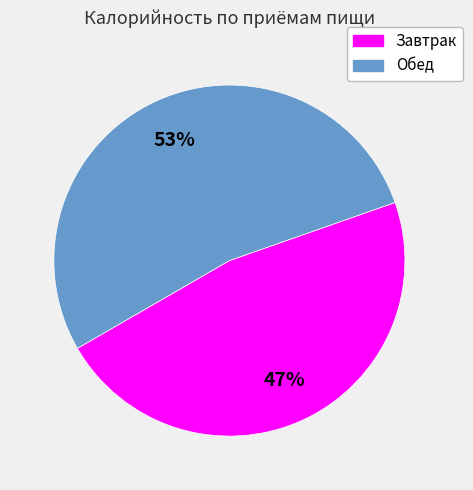

To the nearest percent, what portion does Обед represent?

53%